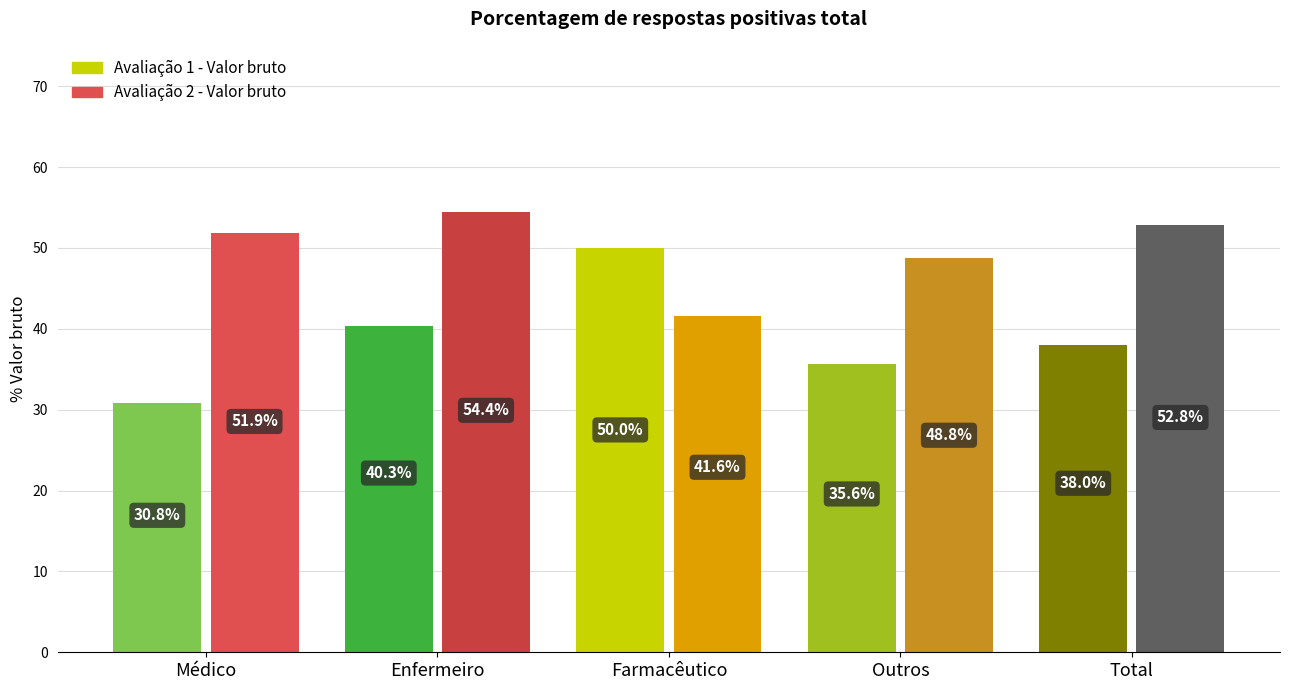

What is the highest value of the Avaliação 2 - Valor bruto series?

54.4